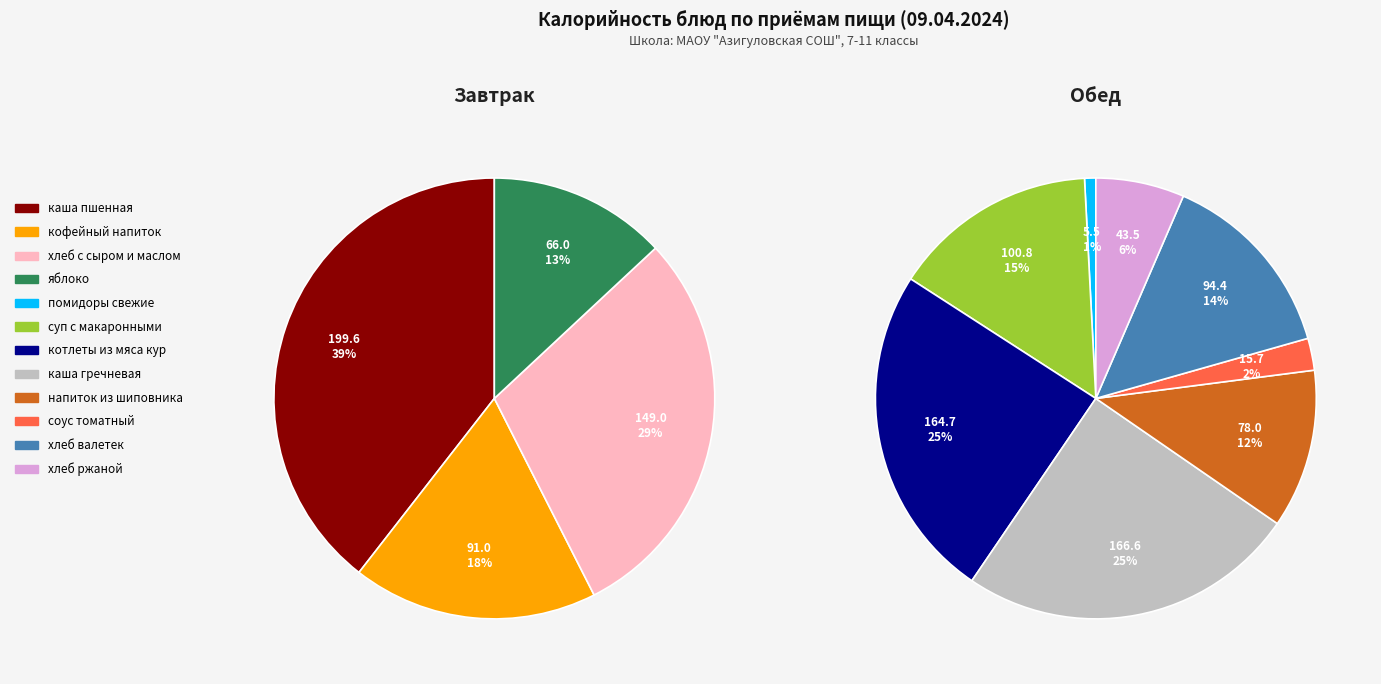

Does каша пшенная account for over 50% of the chart?

No